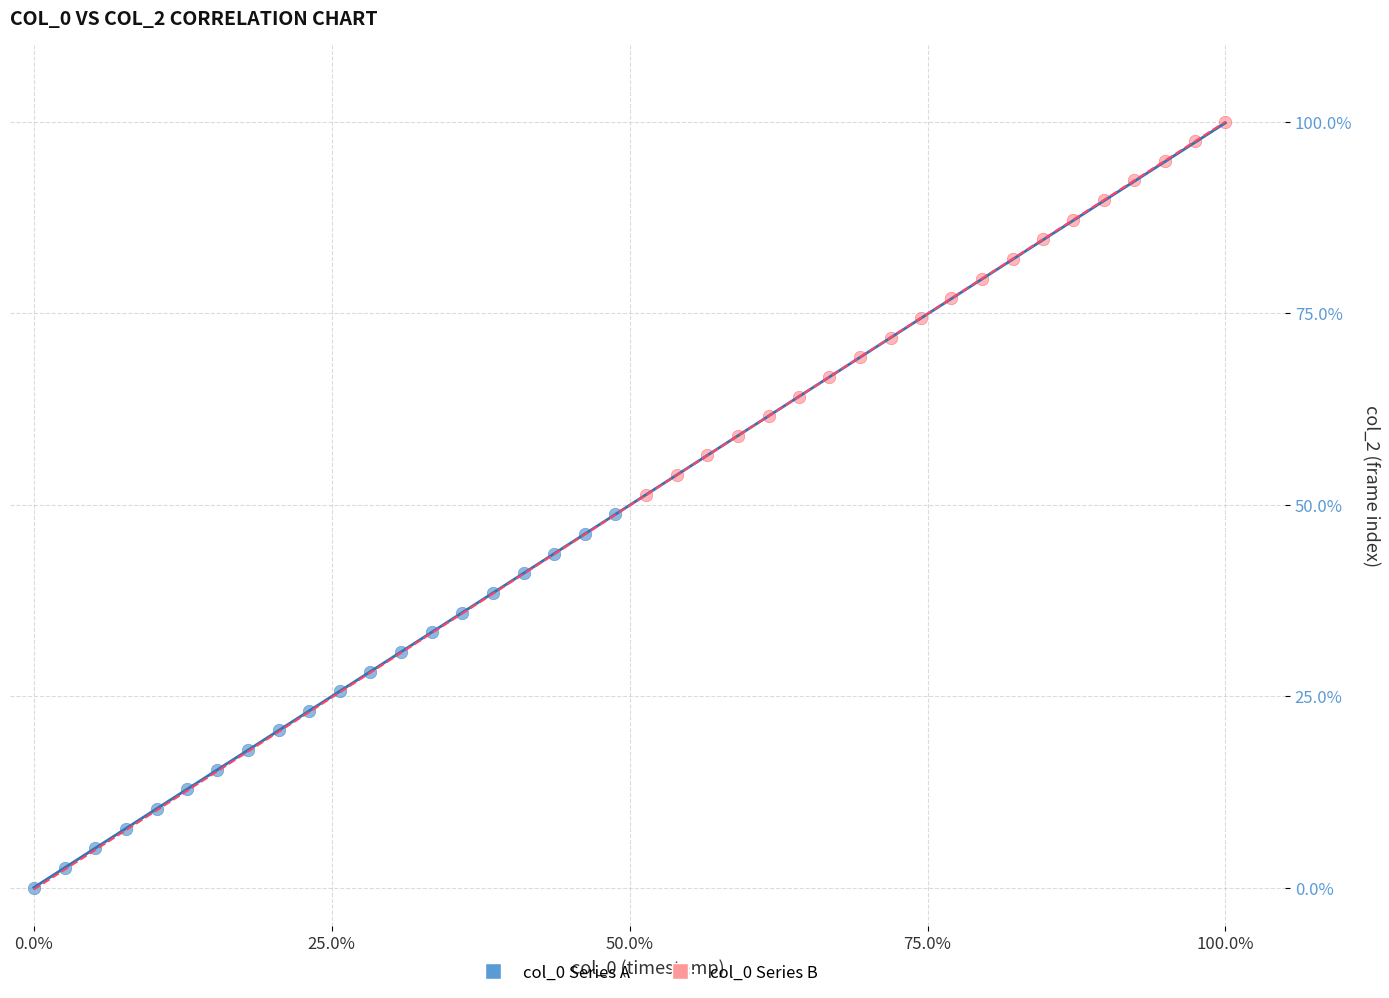

Which series reaches the minimum Y coordinate?

col_0 Series A